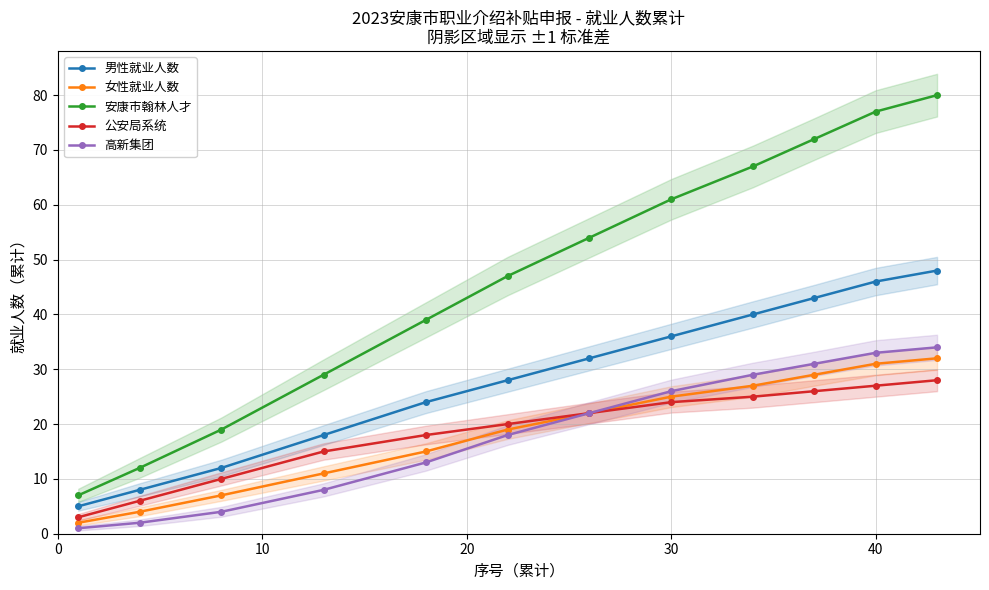

What is the minimum value for 安康市翰林人才?

7